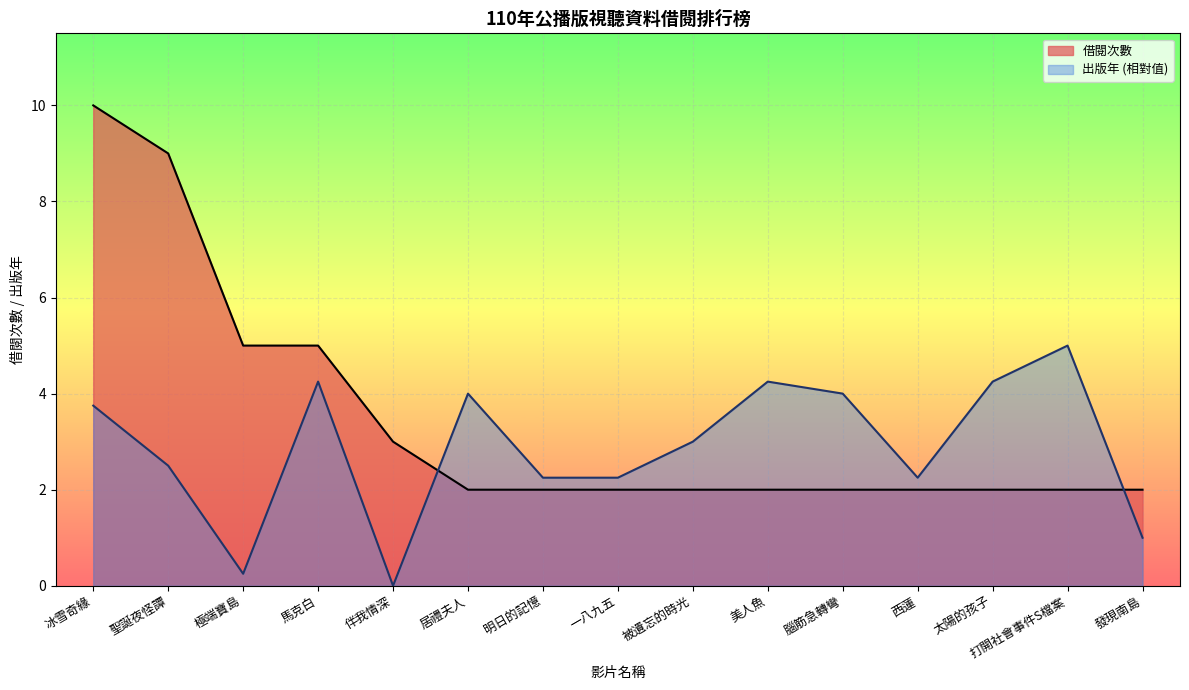

What is the label of the 2nd point from the left?

聖誕夜怪譚